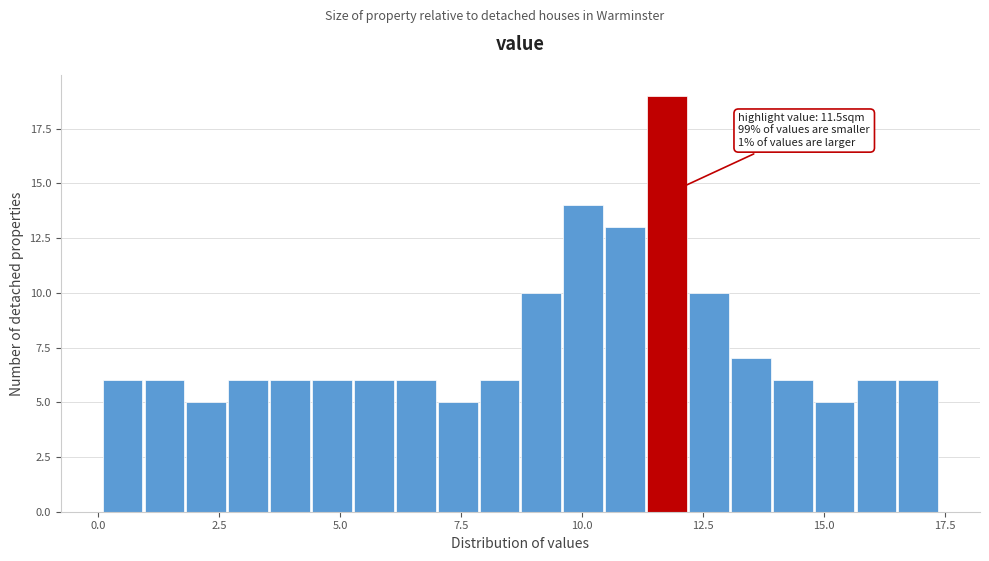

Read against the x-axis, roughly where is the centre of the tallest bar?

12.0